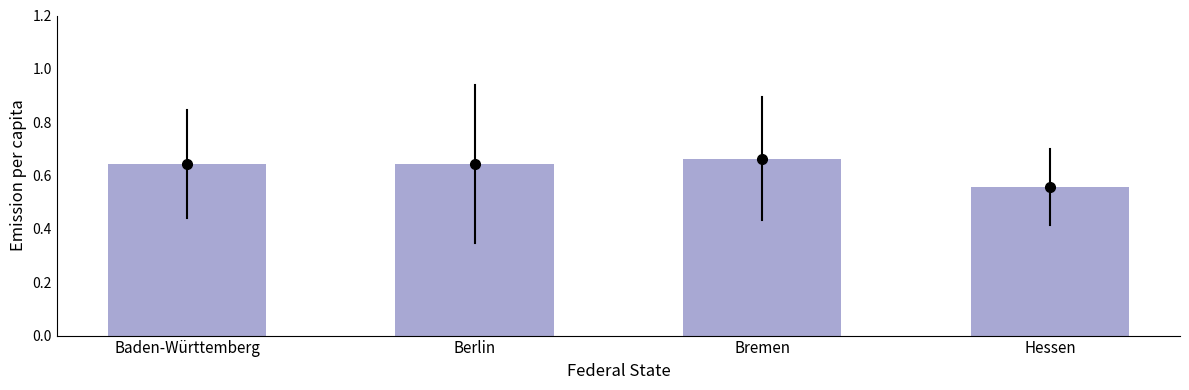

Does the chart contain any negative values?

No